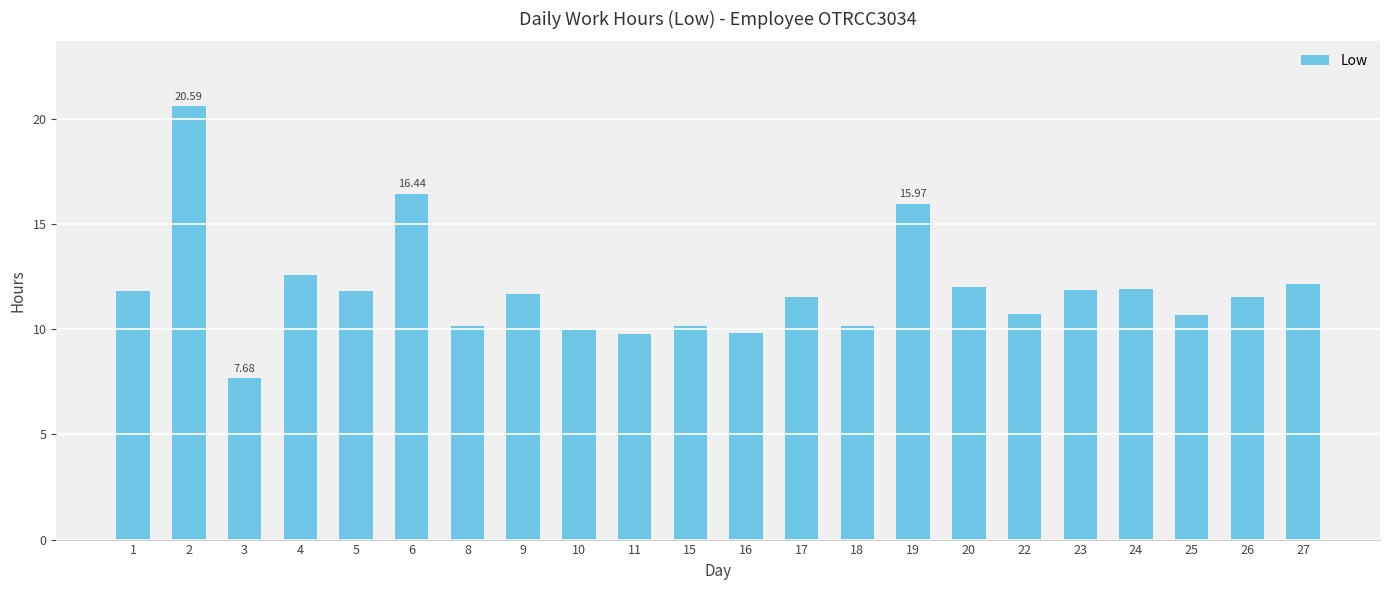

What is the greatest value displayed?

20.6